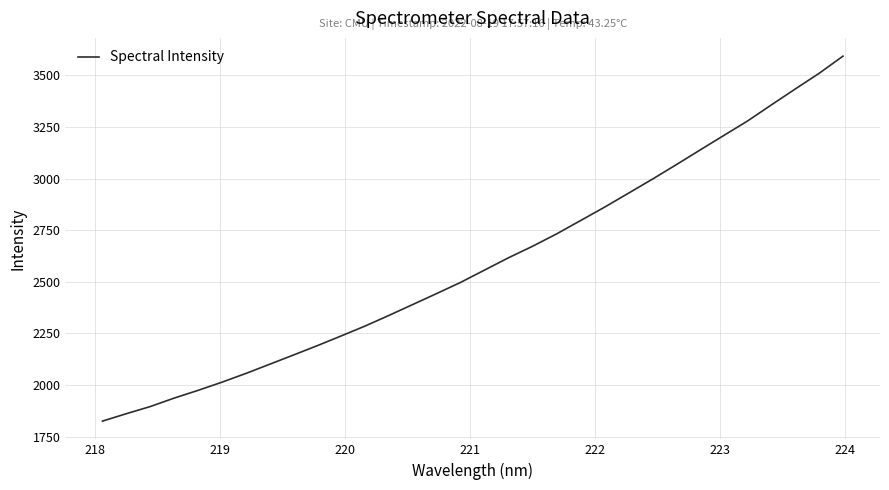

What is the smallest value displayed?

1825.1